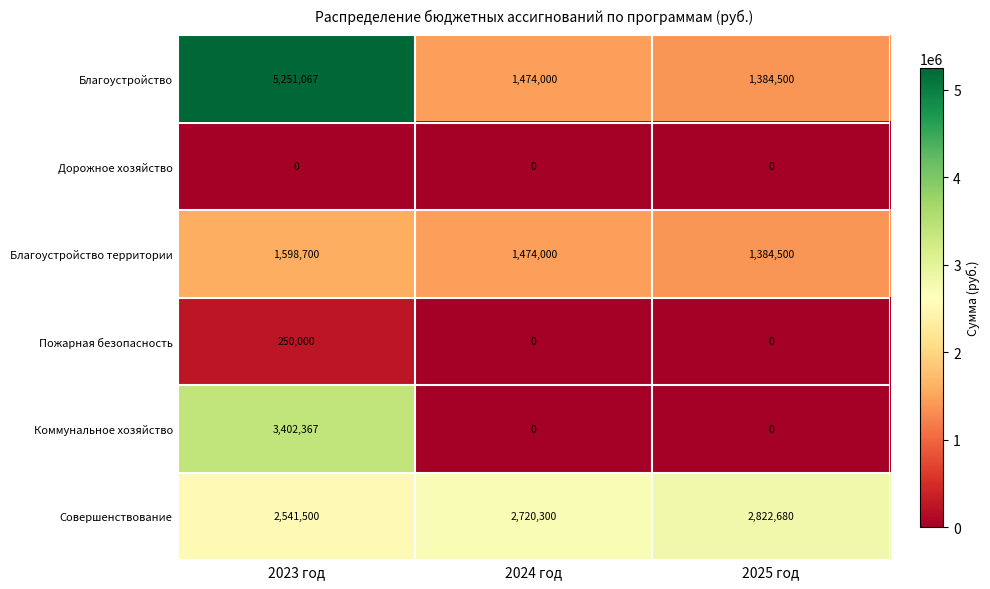

Read the Благоустройство территории value at 2025 год, to the nearest 10.

1384500